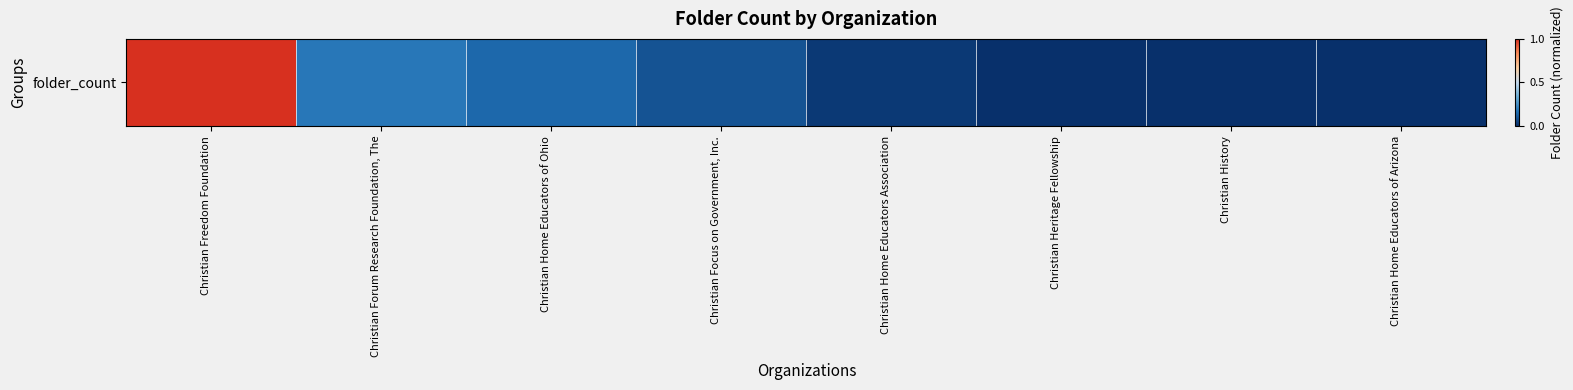

What is the maximum value shown in the chart?

1.0